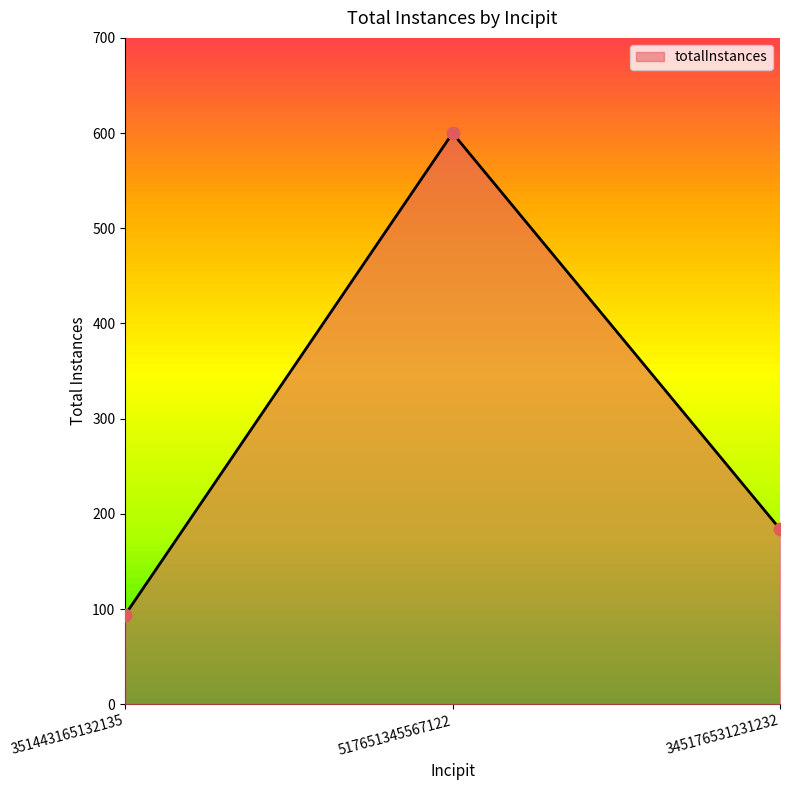

What is the change in value from 351443165132135 to 345176531231232?

+90